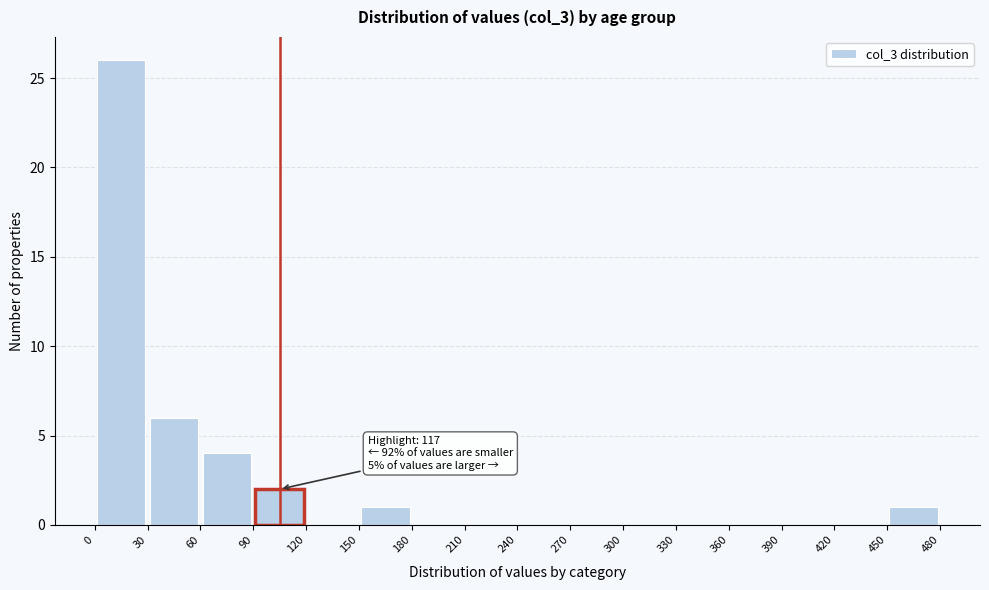

Which range on the x-axis has the tallest bar?

0 to 30